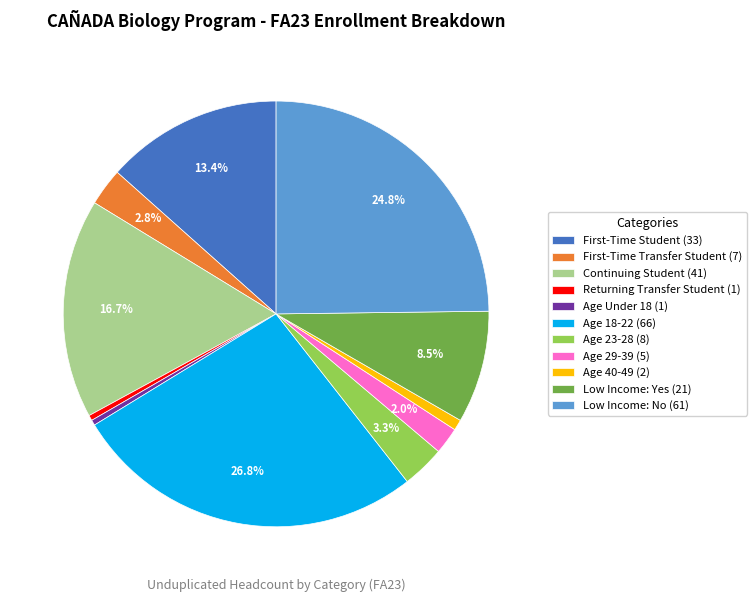

Combined, do Age 29-39 (5) and Age 23-28 (8) account for over 50%?

No